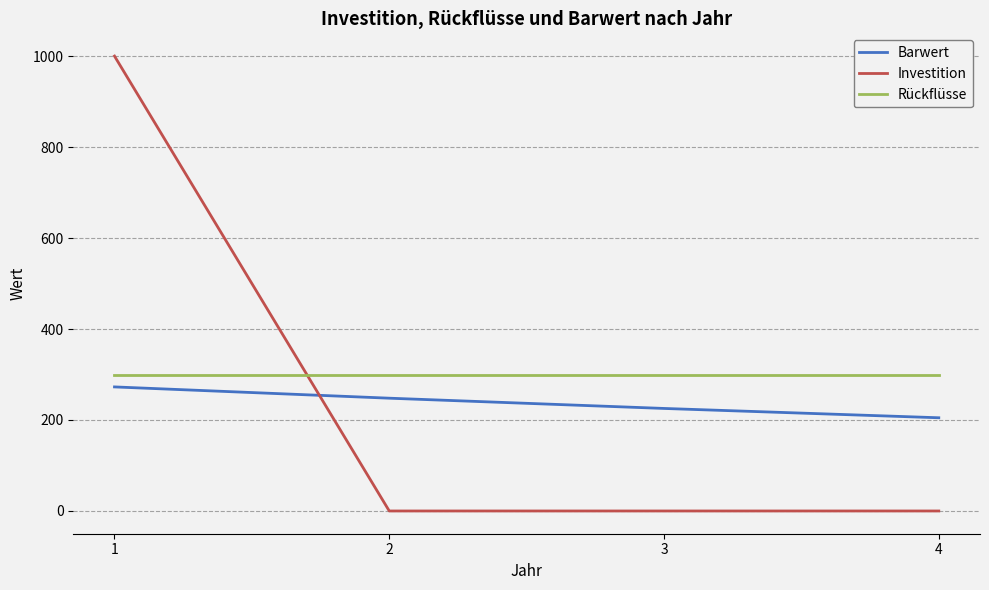

How many lines are shown in the chart?

3